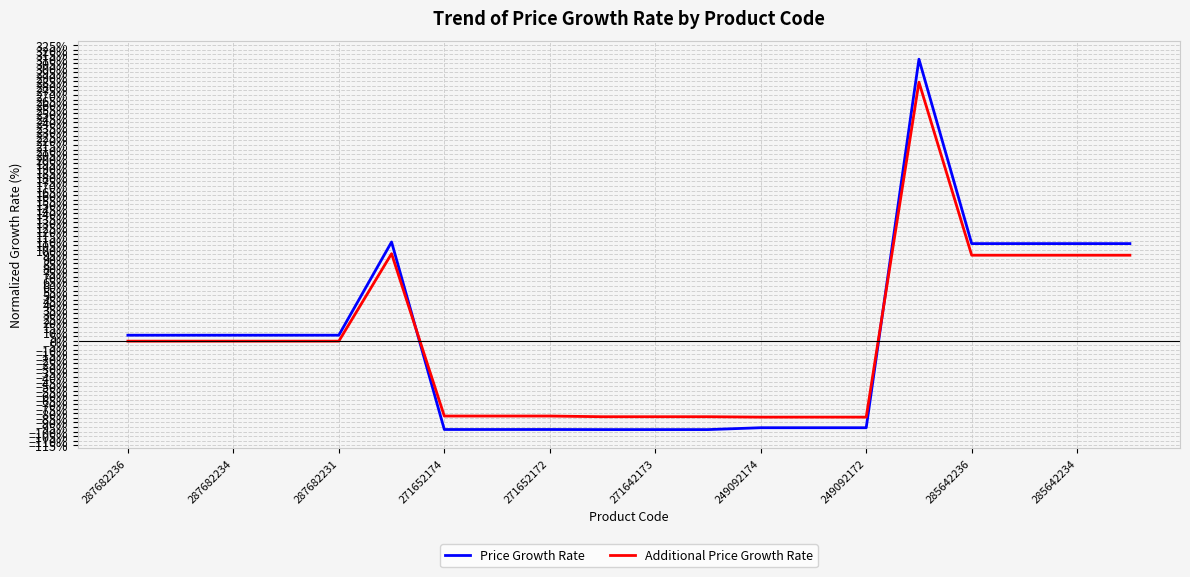

Is this an area chart (filled region under the line)?

No